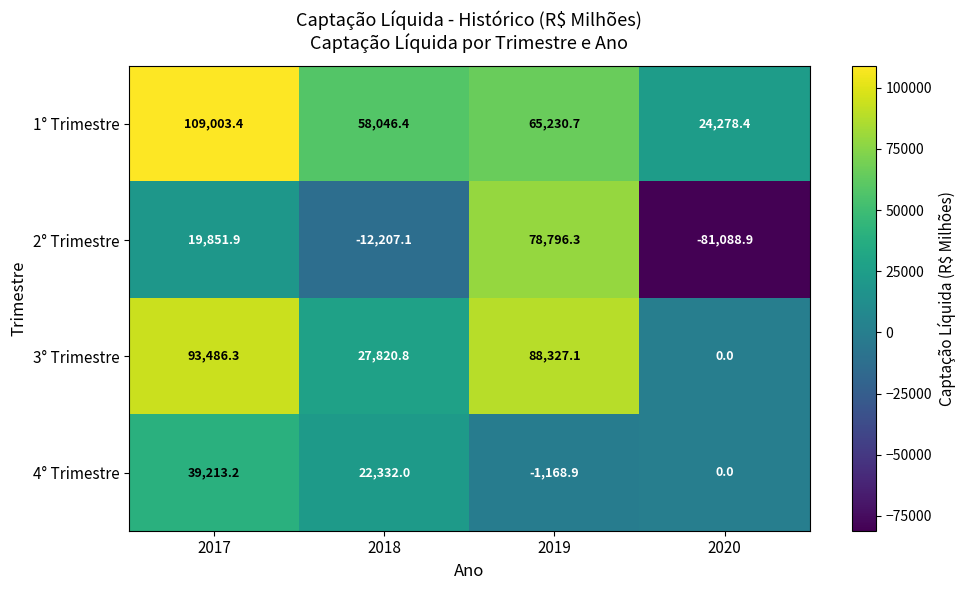

Is it true that 3° Trimestre equals 0.0 at 2020?

True